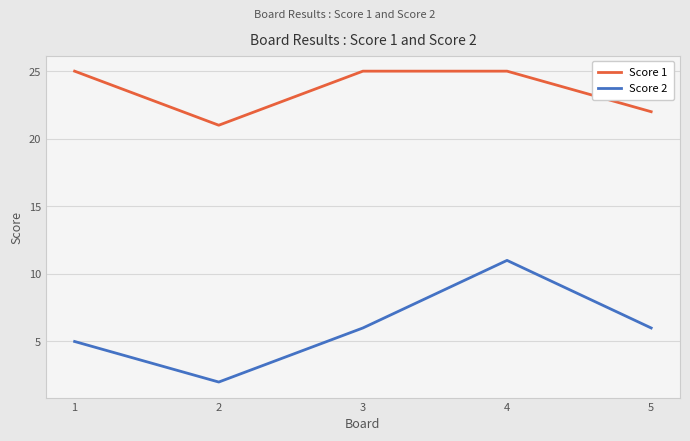

Read the Score 1 value at 1.

25